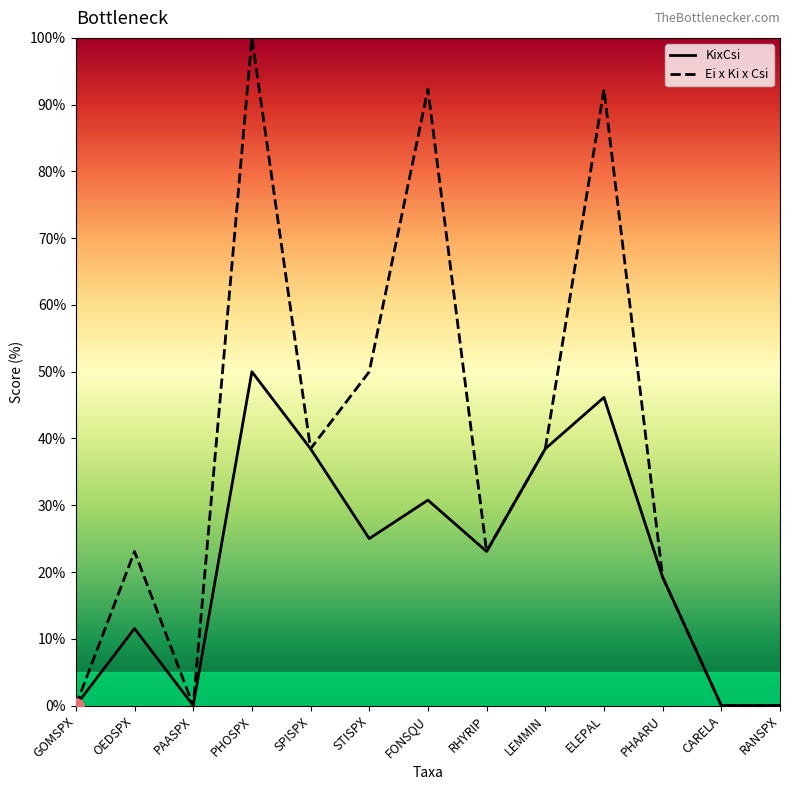

What are all the series names shown in the legend?

KixCsi, Ei x Ki x Csi